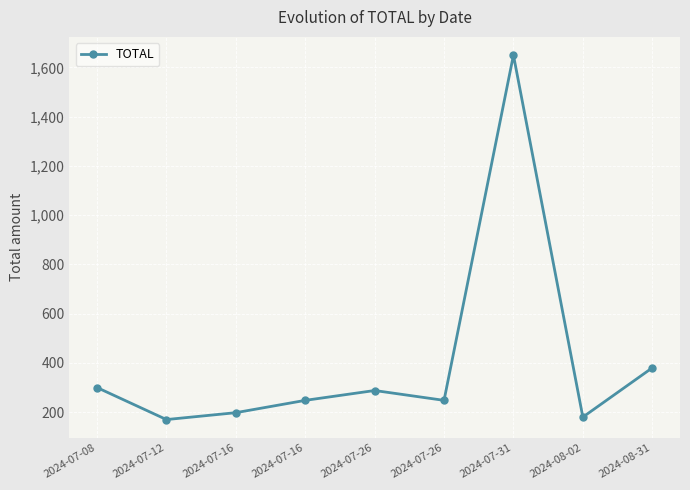

Approximately how many times larger is the value at 2024-07-26 compared to 2024-07-16?

1.3